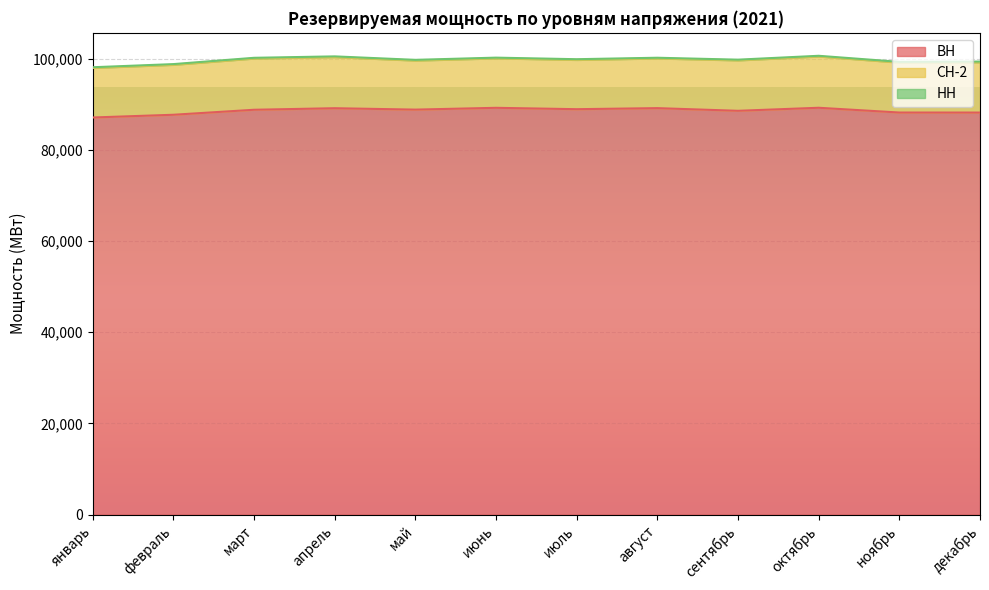

What is the label of the 3rd point from the left?

март